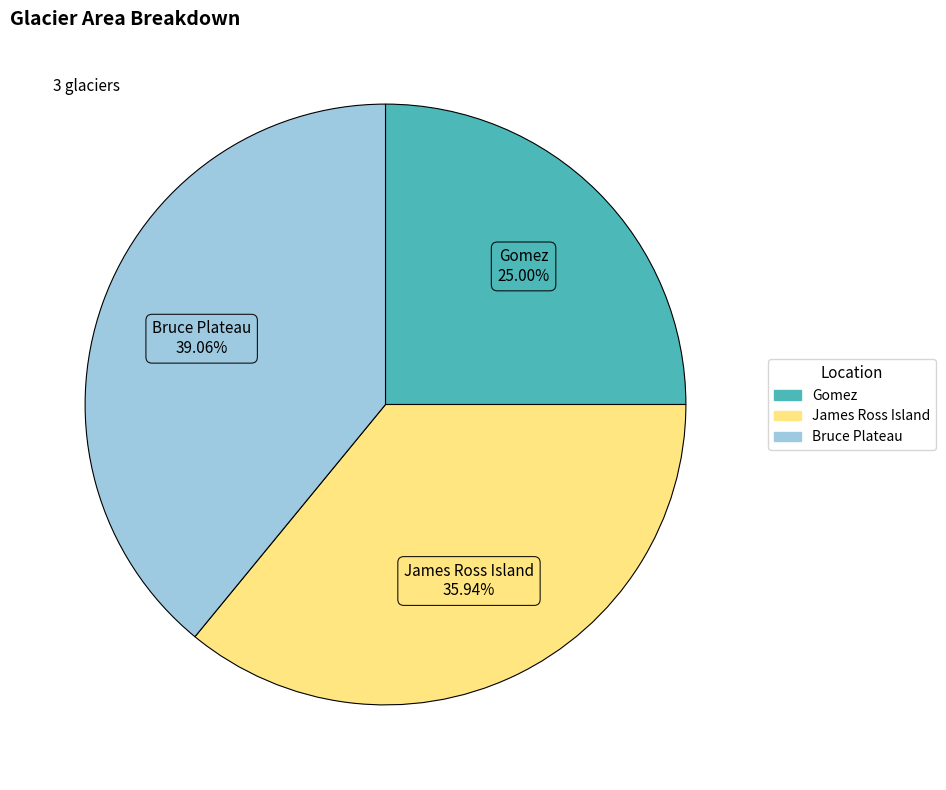

Which has a higher value, James Ross Island or Gomez?

James Ross Island